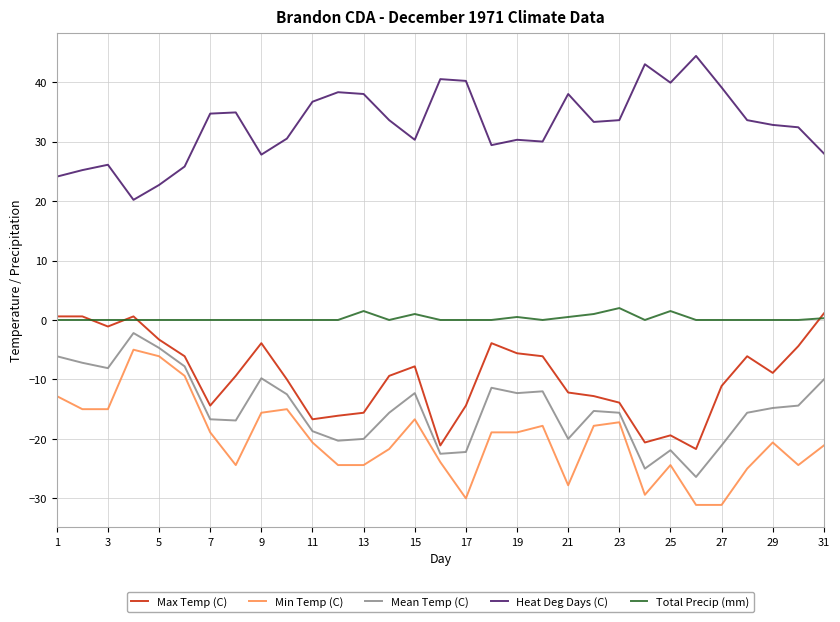

Which series has the largest total across all categories?

Heat Deg Days (C)